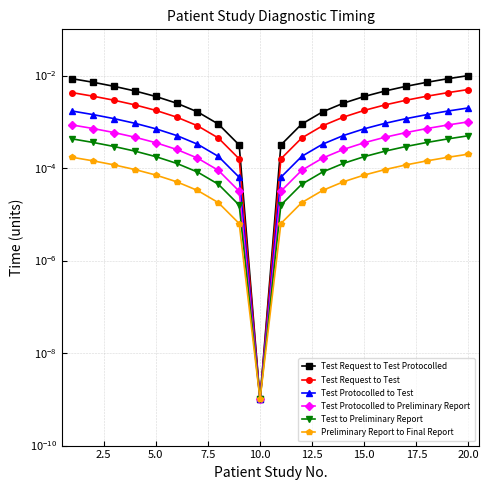

Does the chart display data point markers on the line(s)?

Yes